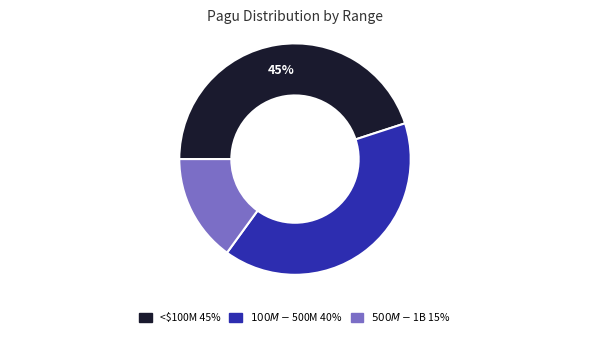

Is there any slice that represents more than half of the pie?

No